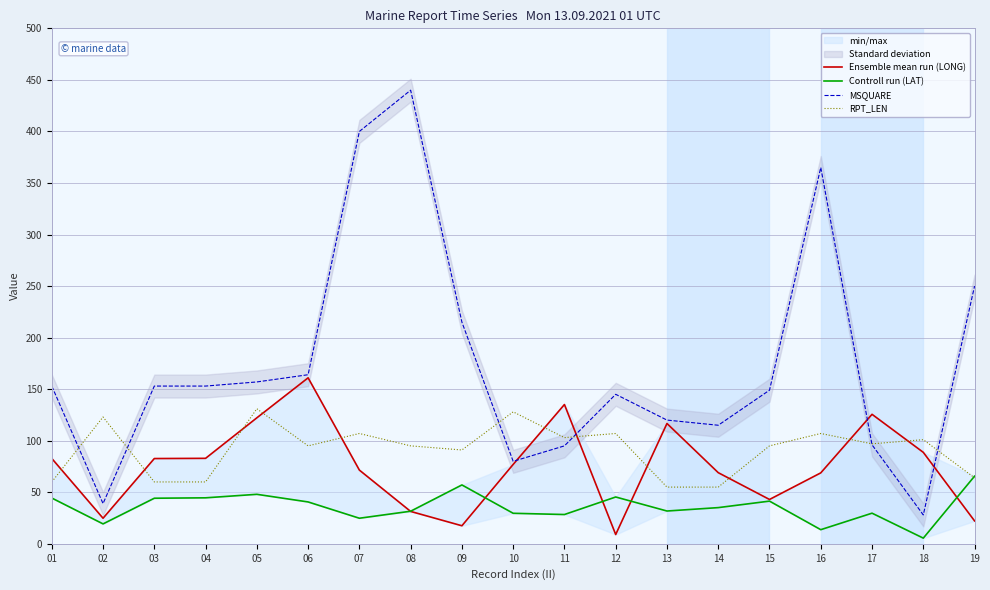

Which label corresponds to the smallest value in the chart?

18